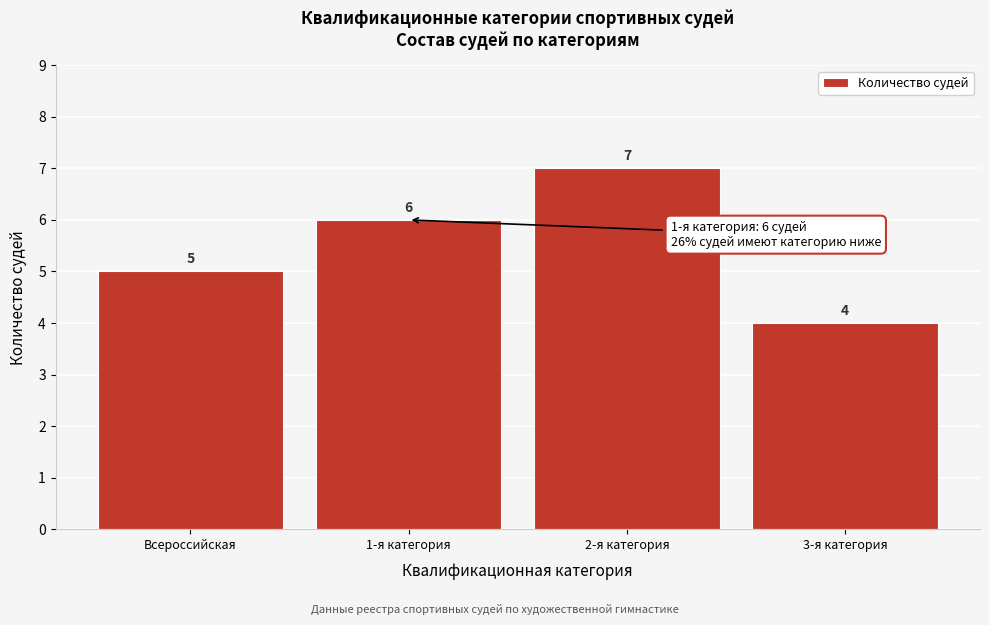

Reading right to left, list all the values displayed in this chart.

4	7	6	5